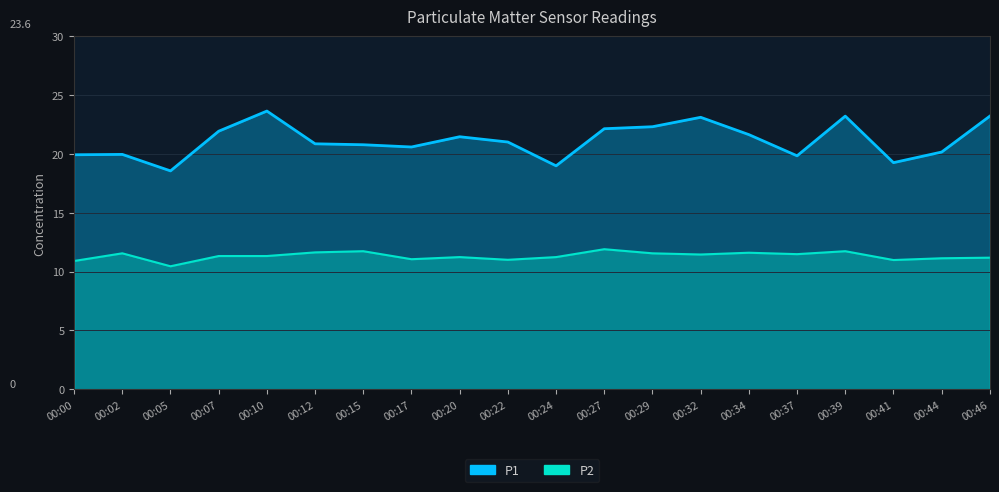

Rank the series by their maximum value, from highest to lowest.

P1, P2